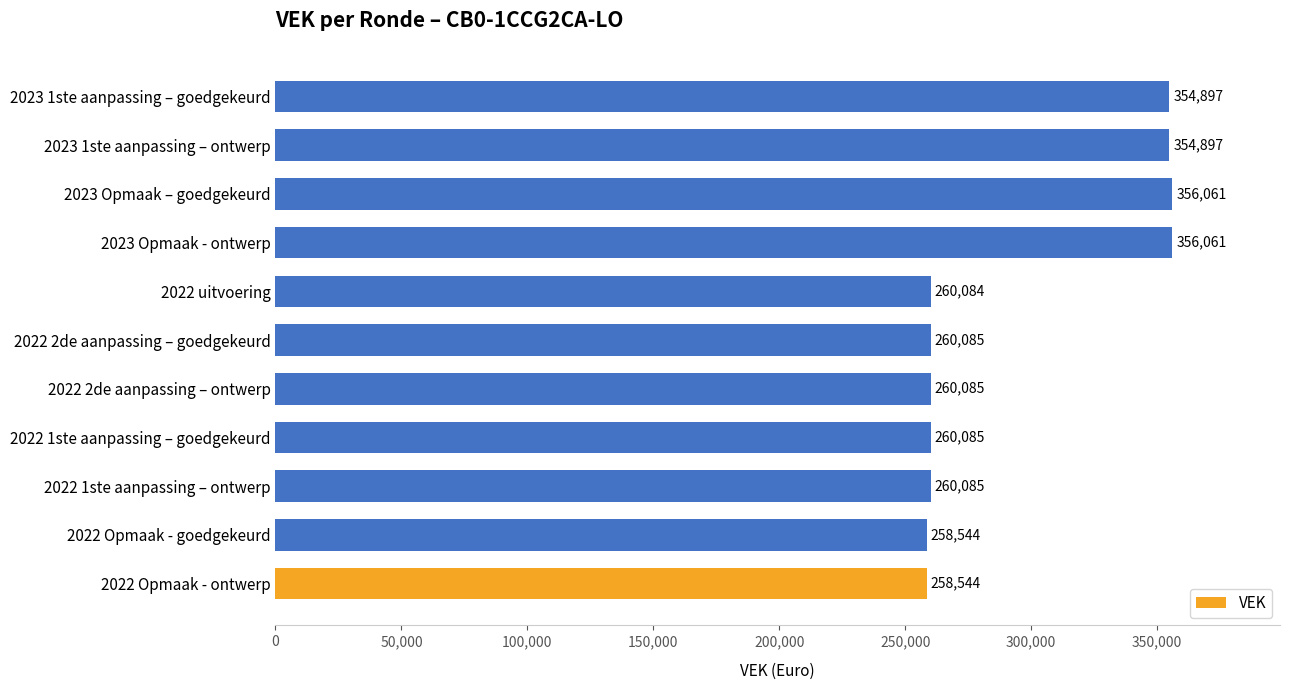

What is the smallest value displayed?

258544